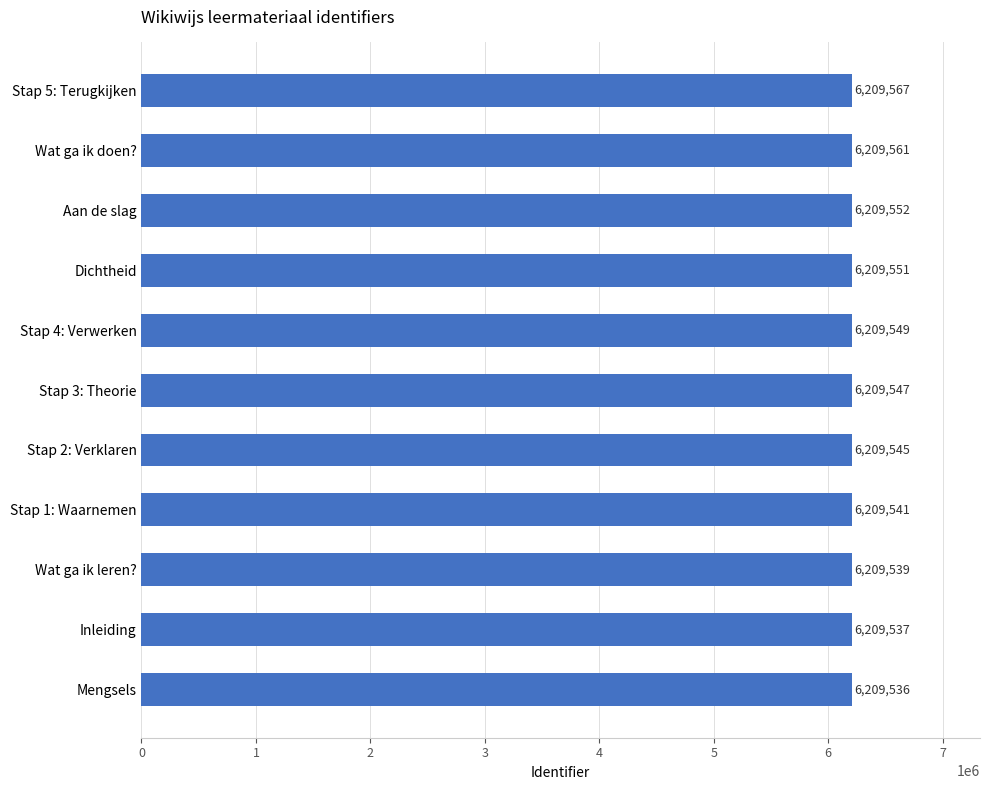

How many bars are there in total?

11